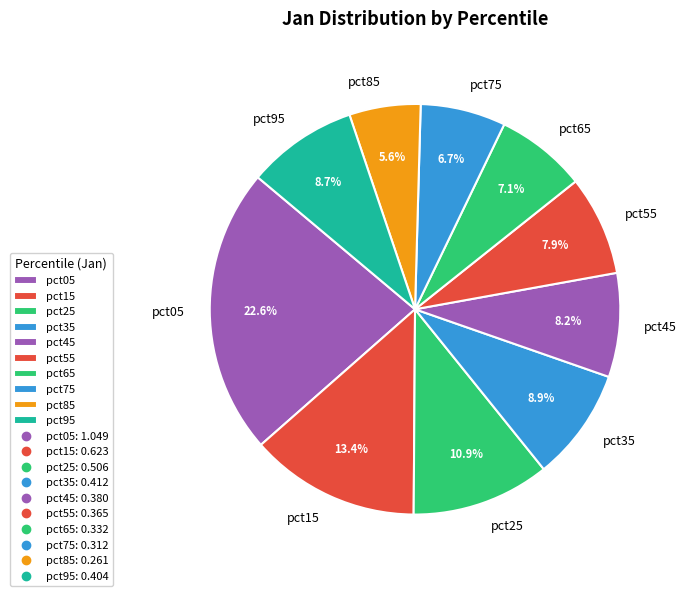

Is the sum of pct55 and pct45 greater than half?

No